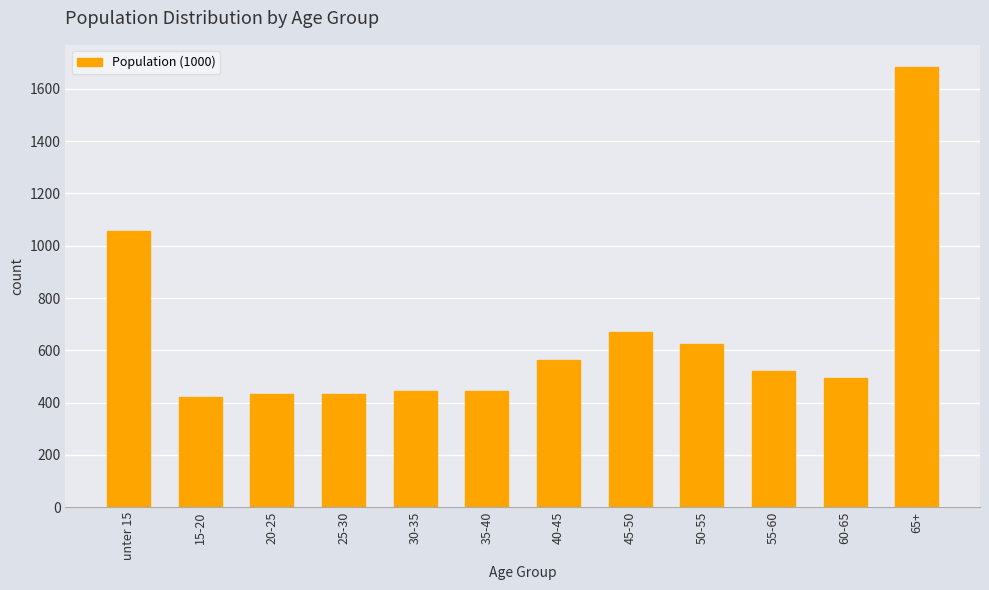

What is the label of the 4th bar from the left?

25-30